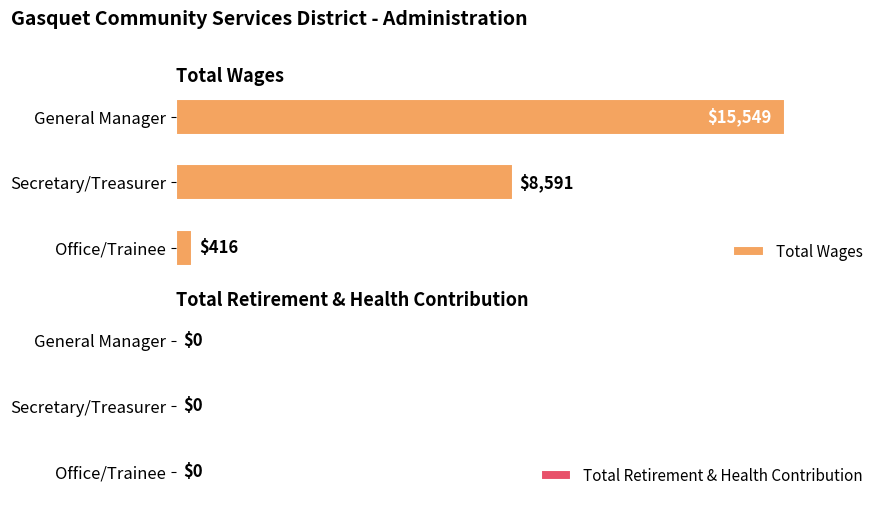

List the labels in order of value, largest first.

General Manager, Secretary/Treasurer, Office/Trainee